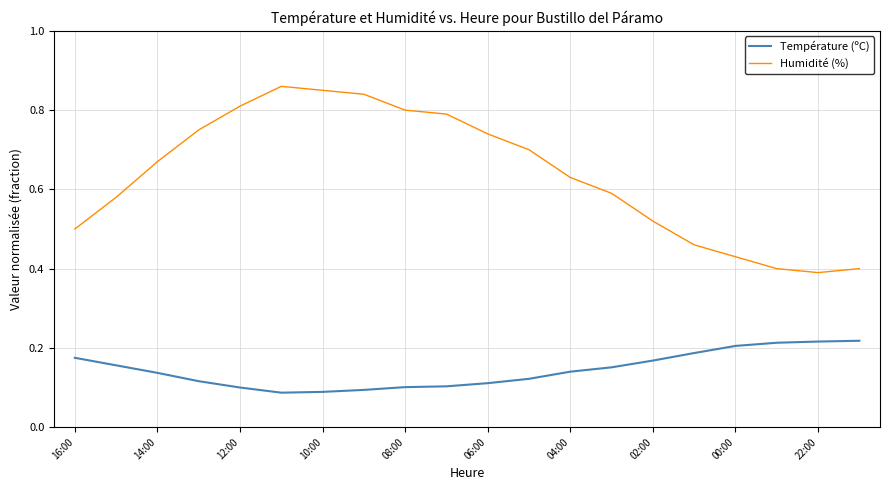

Rank the series by their maximum value, from highest to lowest.

Humidité (%), Température (ºC)